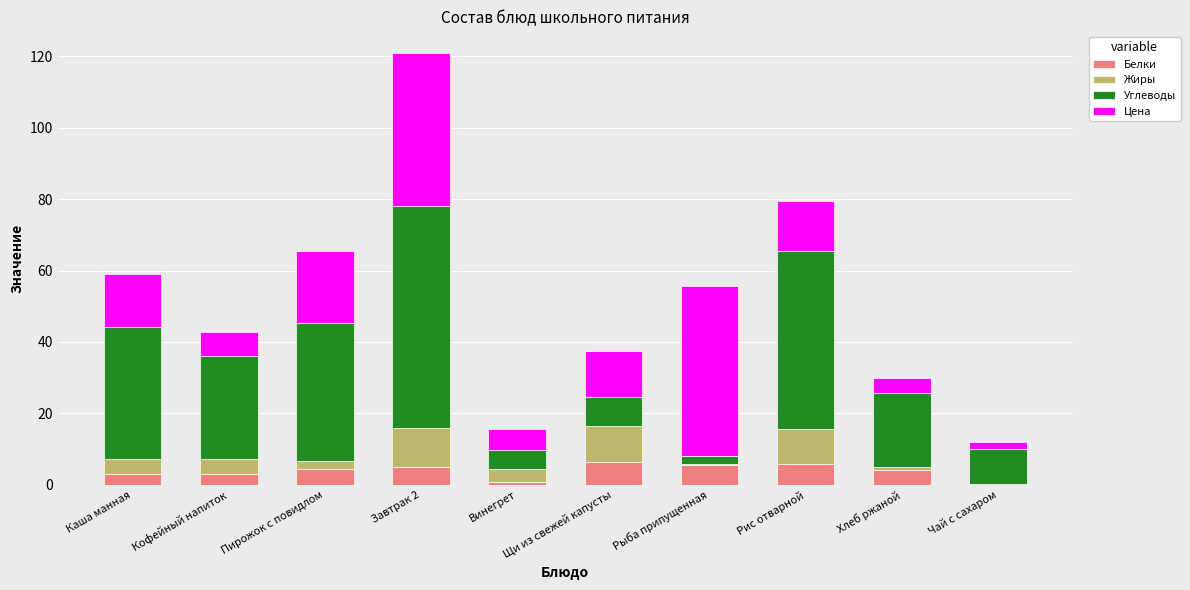

What is the maximum value for Белки?

6.4